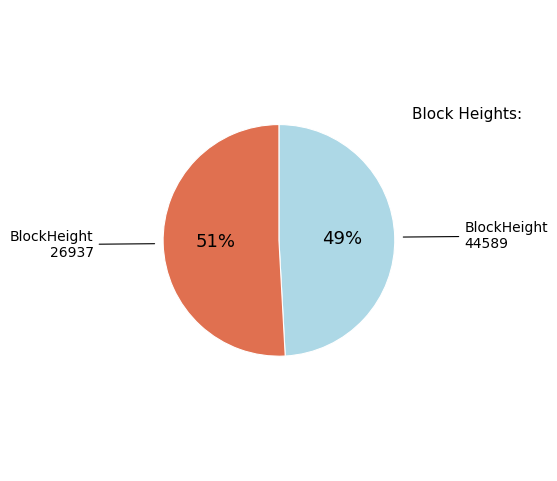

Is it true that 26937 is 93% of the pie?

False